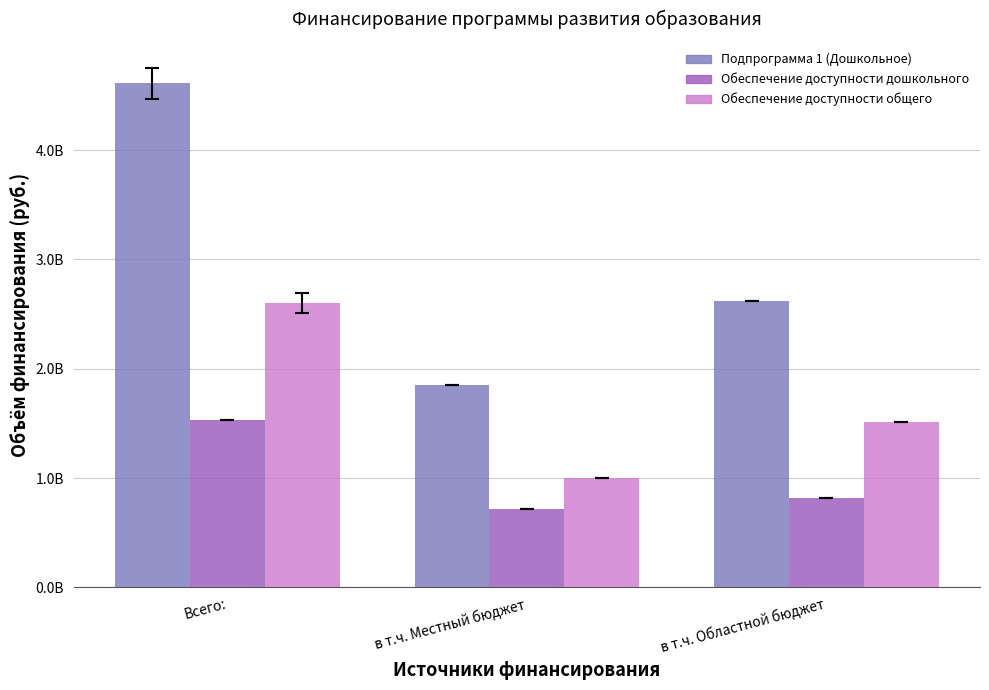

Which series changed the most between Всего: and в т.ч. Местный бюджет?

Подпрограмма 1 (Дошкольное)